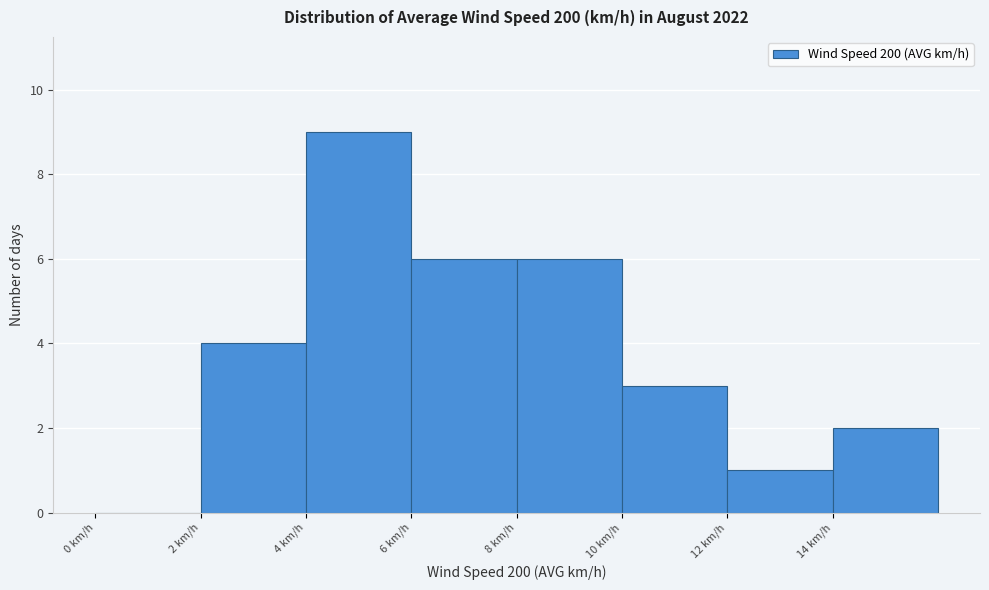

How tall is the bar that spans 8 to 10 on the x-axis? The values are not printed on the chart, so give them approximately, as read against the axis.

6